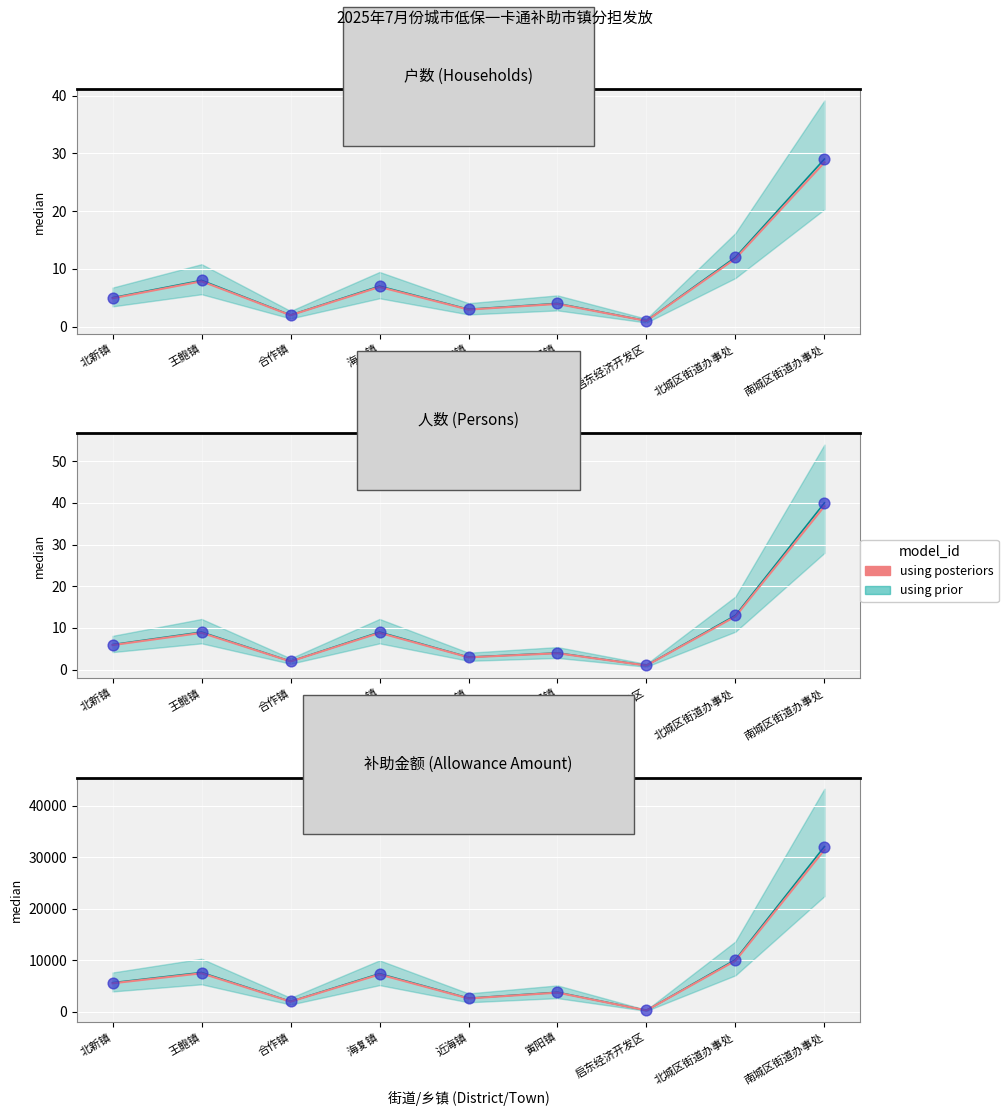

Which has a higher value, 寅阳镇 or 北城区街道办事处?

北城区街道办事处